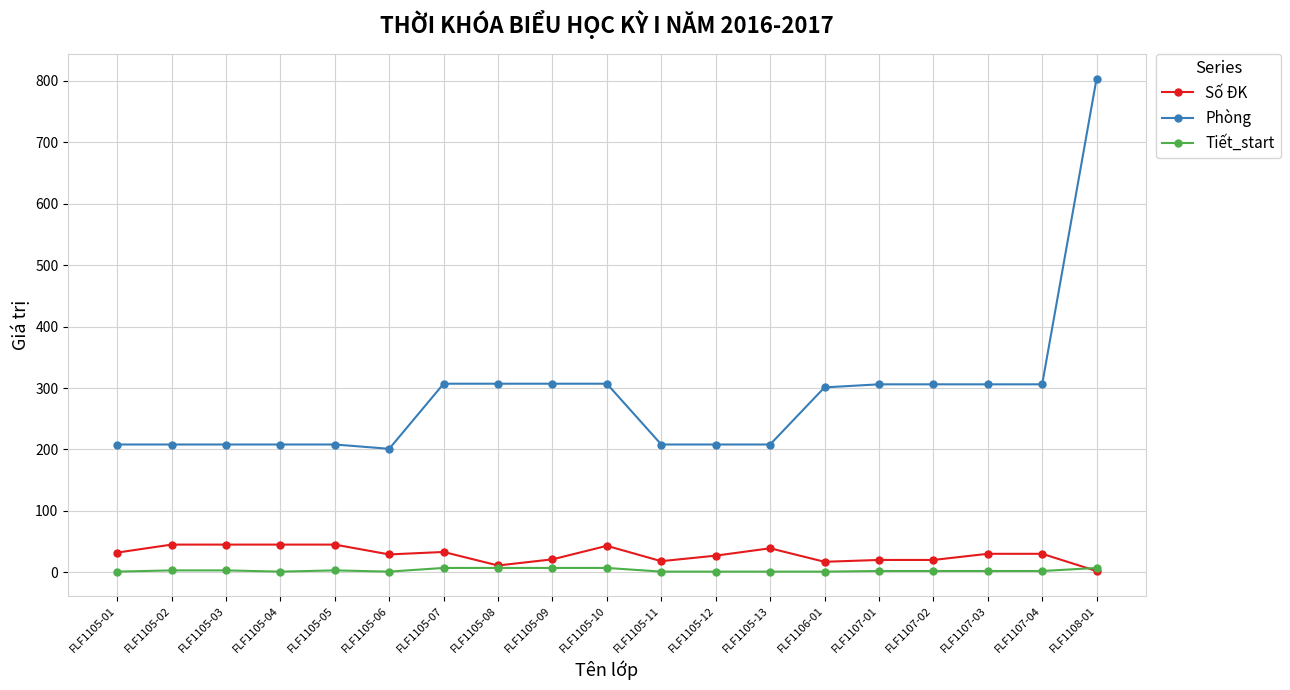

At how many categories does at least one series exceed 134?

19